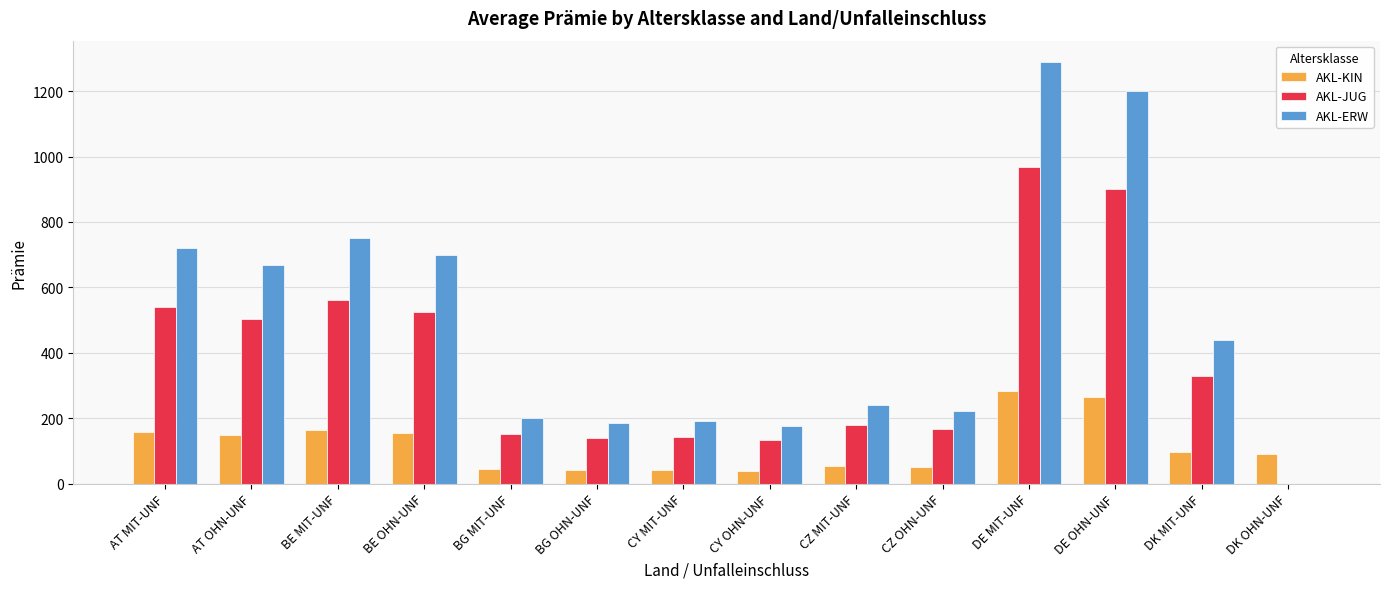

What is the sum of all AKL-KIN values?

1626.2